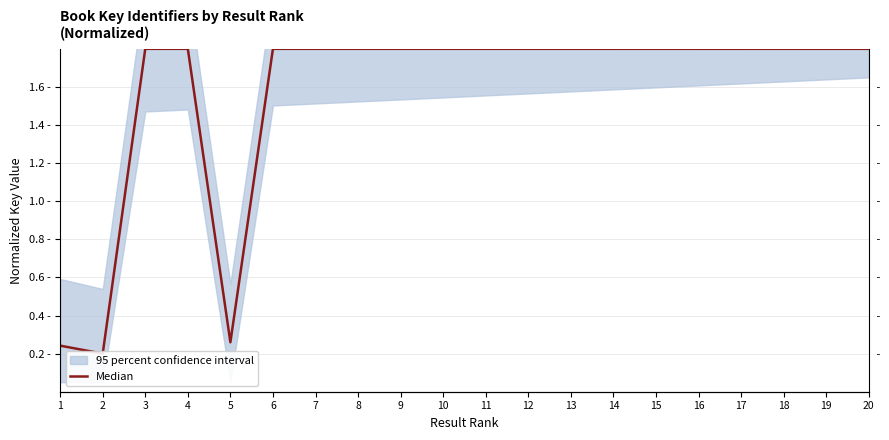

What is the sum of the values at 13 and 2?

2.0